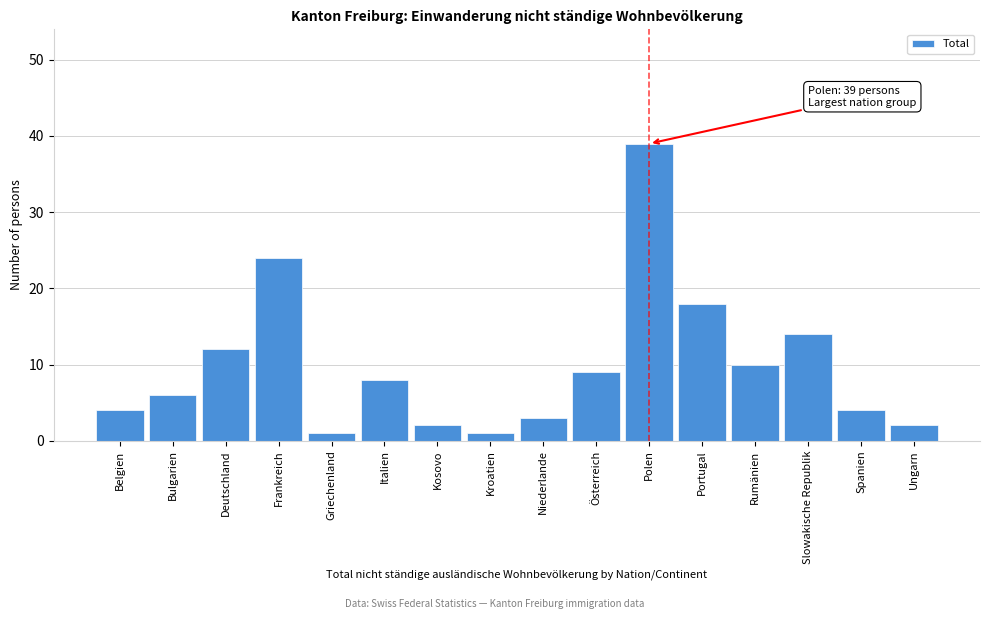

Reading right to left, what are all the values shown in this chart?

2	4	14	10	18	39	9	3	1	2	8	1	24	12	6	4